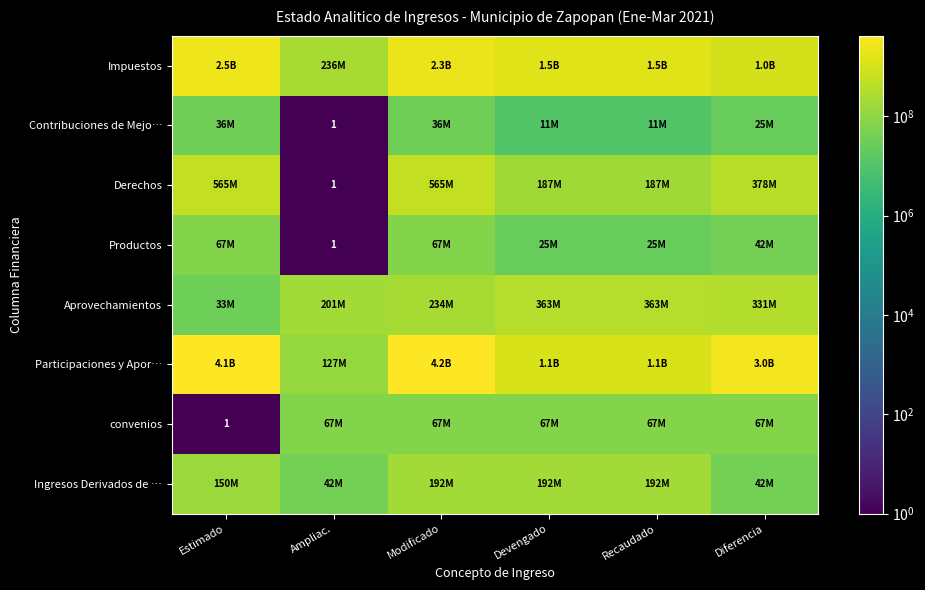

What is the difference between the Impuestos values at Modificado and Ampliac.?

2027818191.7